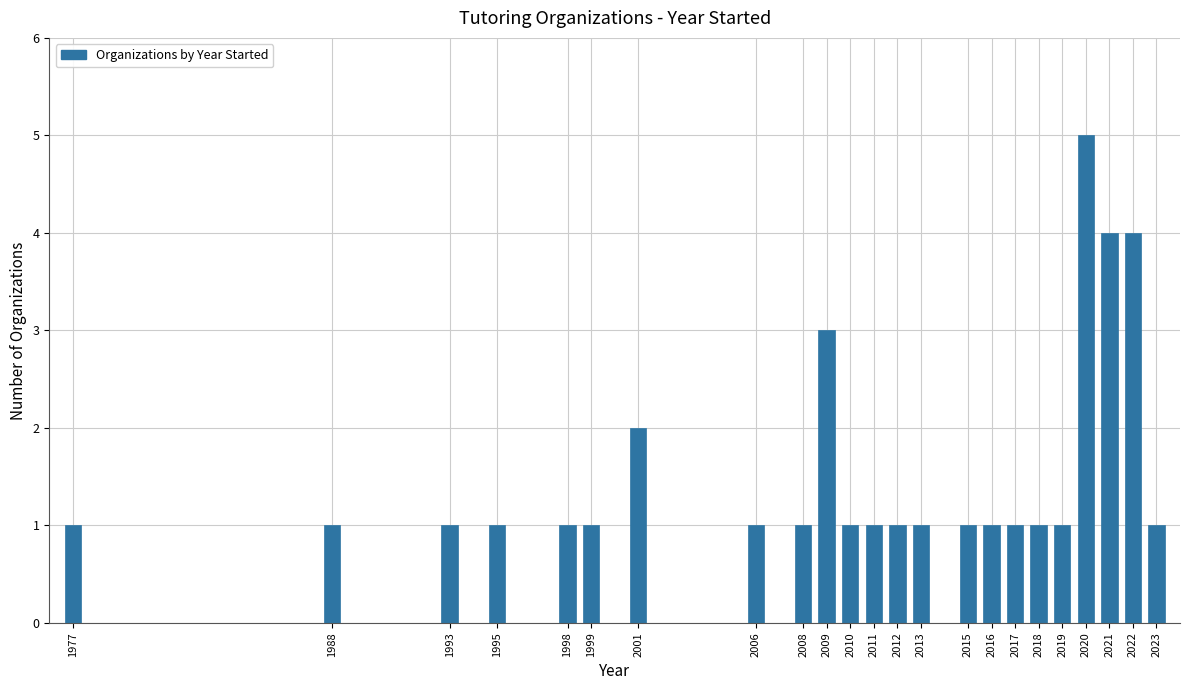

Reading left to right, list all the values displayed in this chart.

1	1	1	1	1	1	2	1	1	3	1	1	1	1	1	1	1	1	1	5	4	4	1